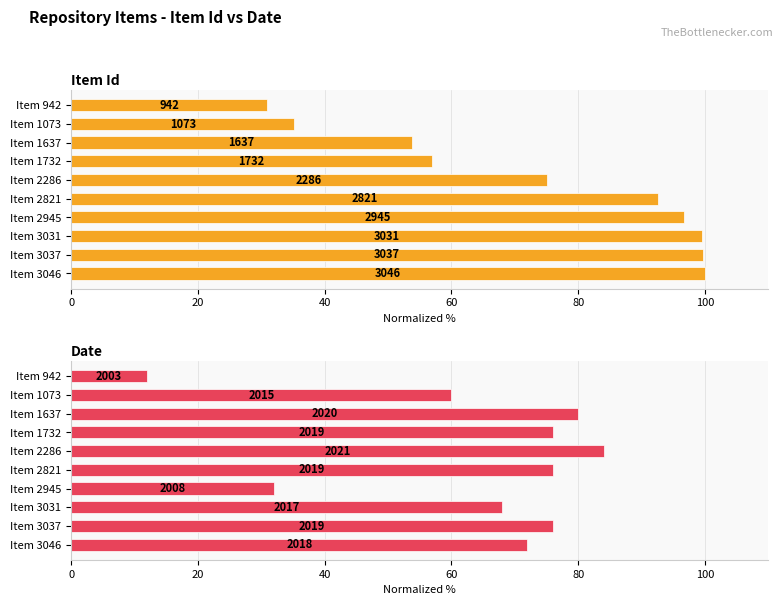

What is the average value of the Date series?

63.6